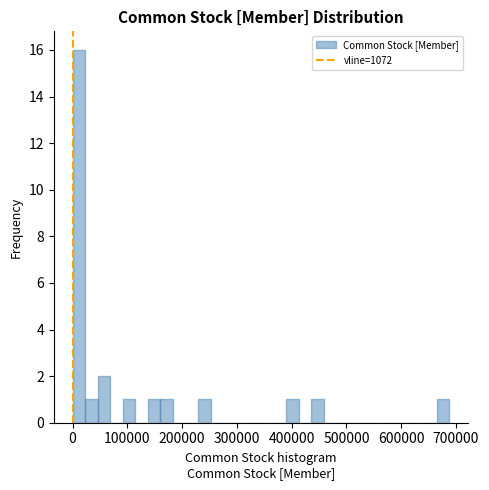

Around what value on the x-axis is the tallest bar? Give the approximate position of its centre, as read against the axis.

10000